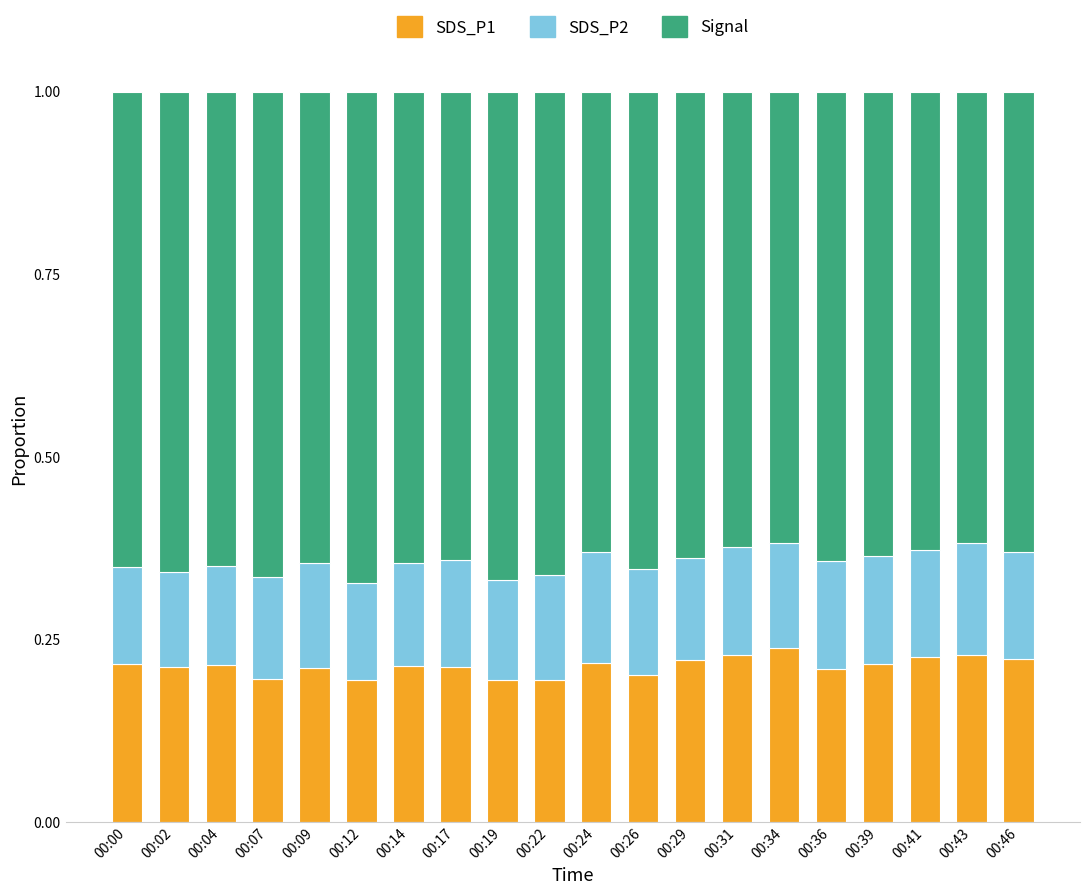

Is it true that SDS_P1 equals 0.2 at 00:29?

True